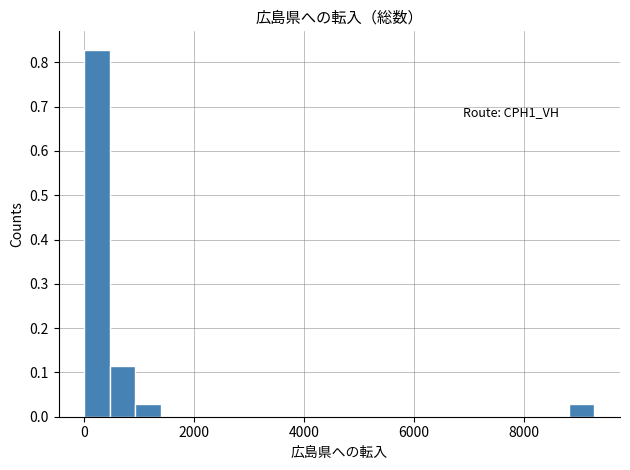

Around what value on the x-axis is the tallest bar? Give the approximate position of its centre, as read against the axis.

200